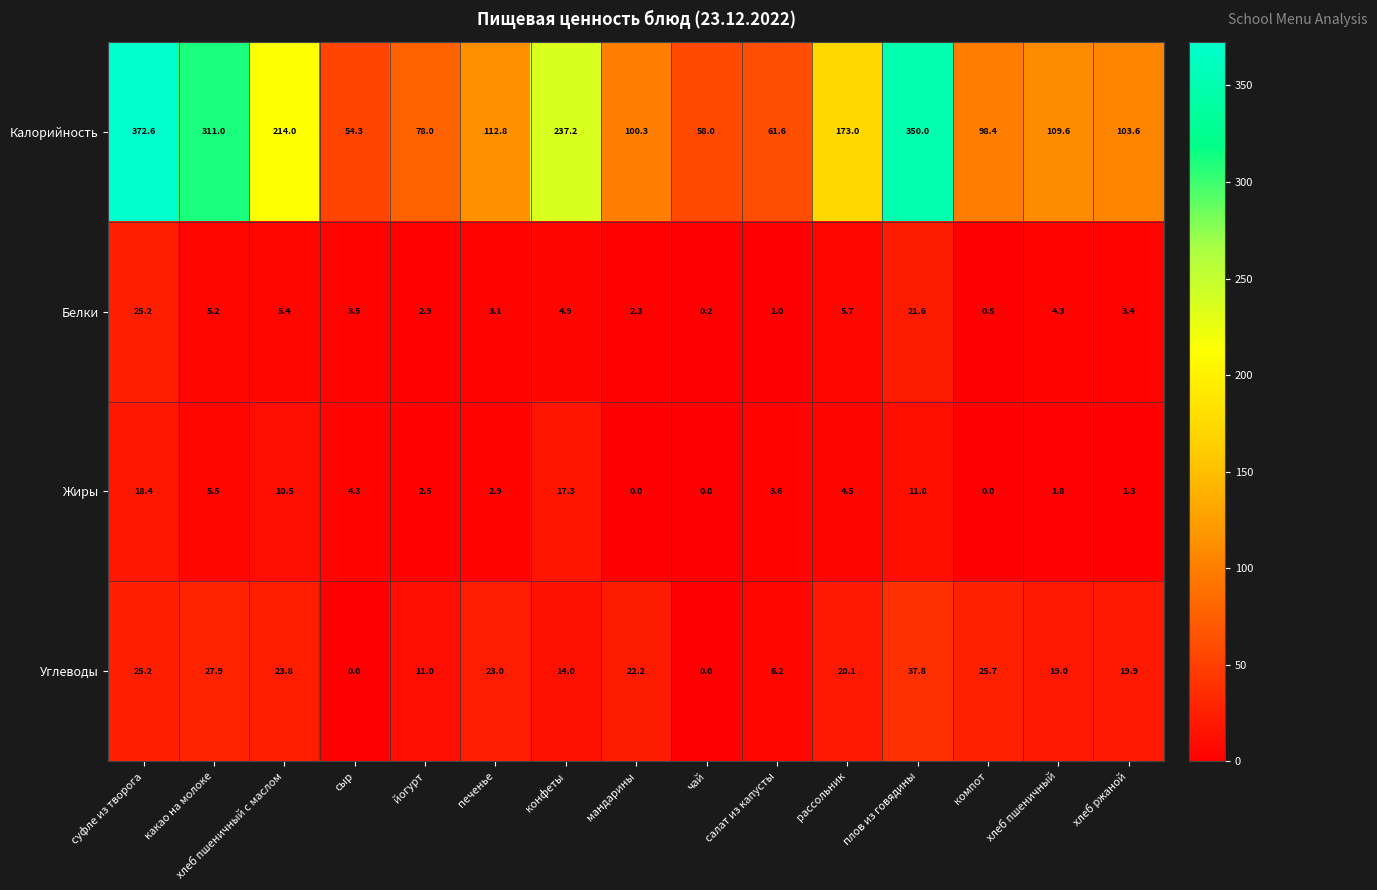

How many values in the Жиры series exceed 3?

8